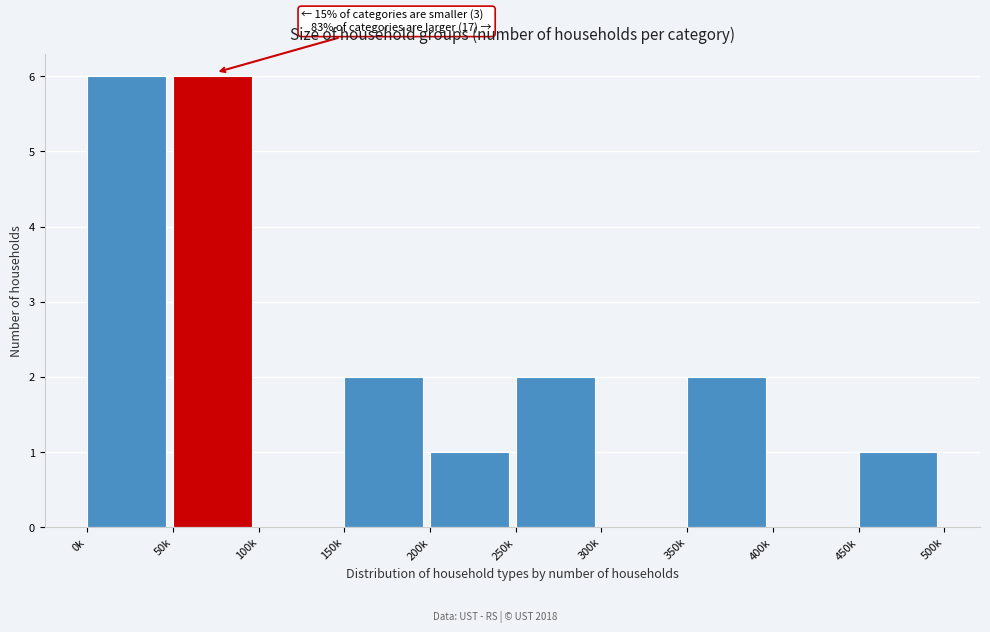

Reading left to right, extract all data points from this chart.

0k=6	50k=6	100k=0	150k=2	200k=1	250k=2	300k=0	350k=2	400k=0	450k=1